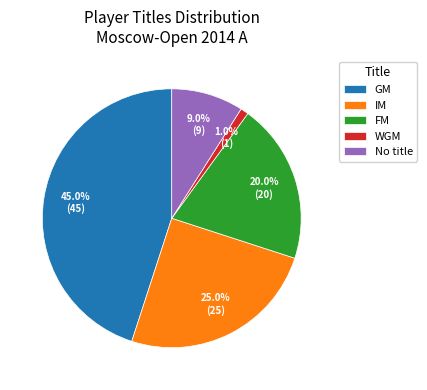

To the nearest percent, what percentage of the pie is WGM?

1%